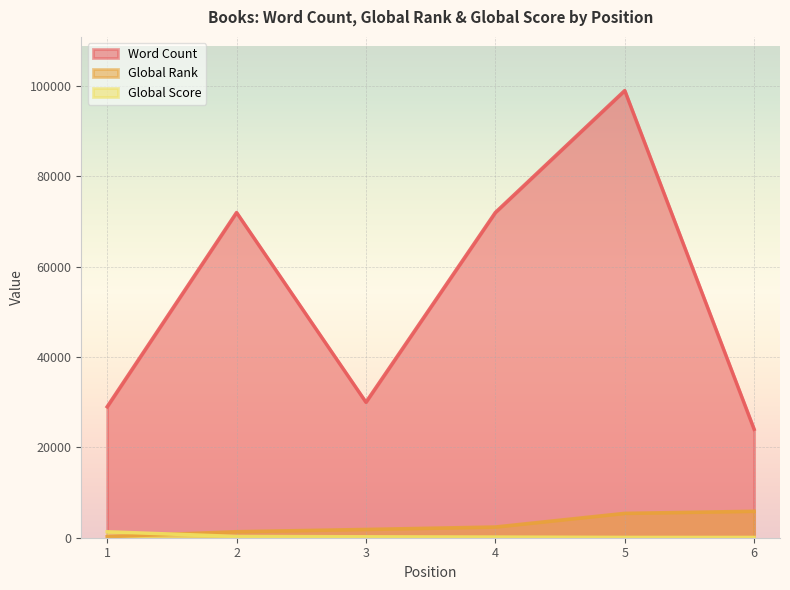

Does the chart display data point markers on the line(s)?

No